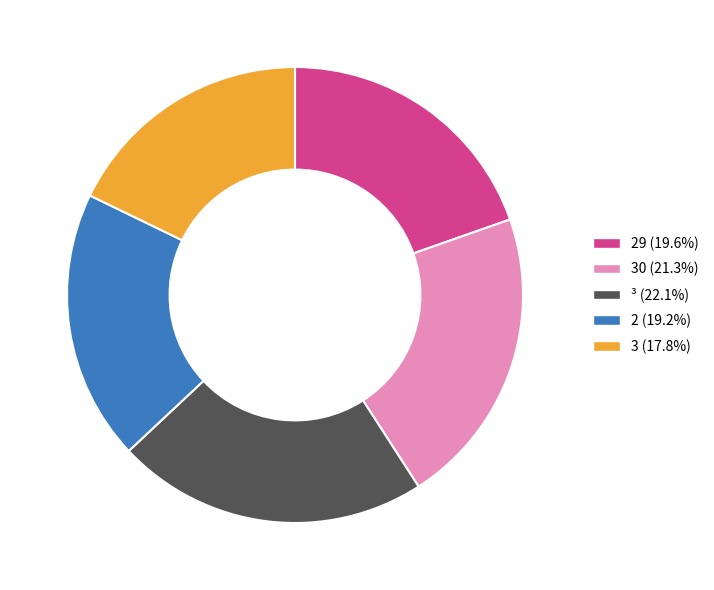

Combined, do 30 (21.3%) and 2 (19.2%) account for over 50%?

No